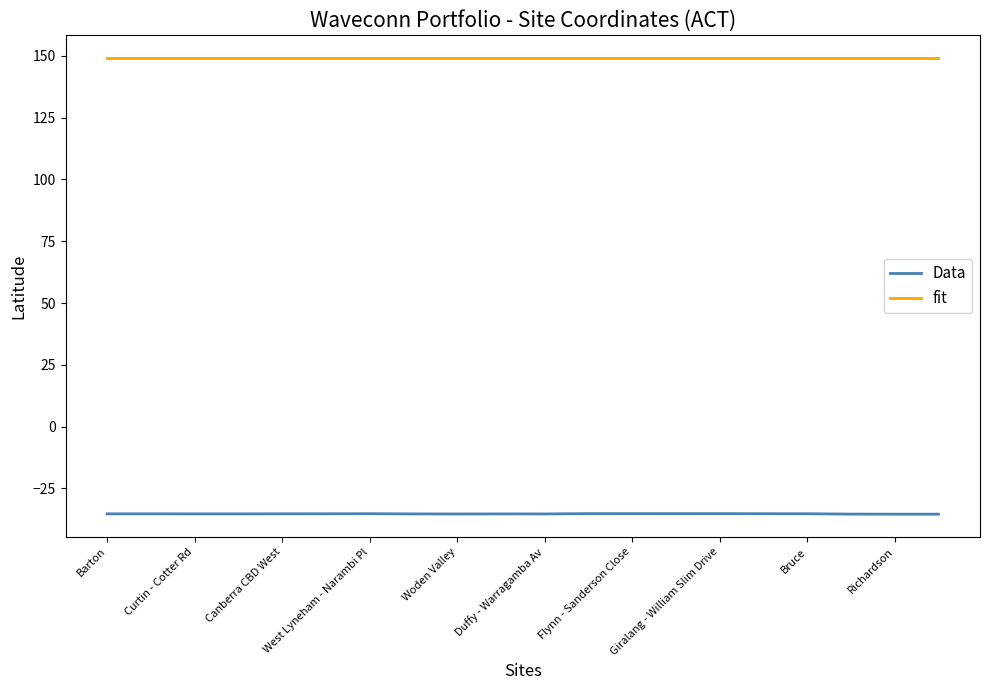

Which series has the largest range (max minus min)?

Data